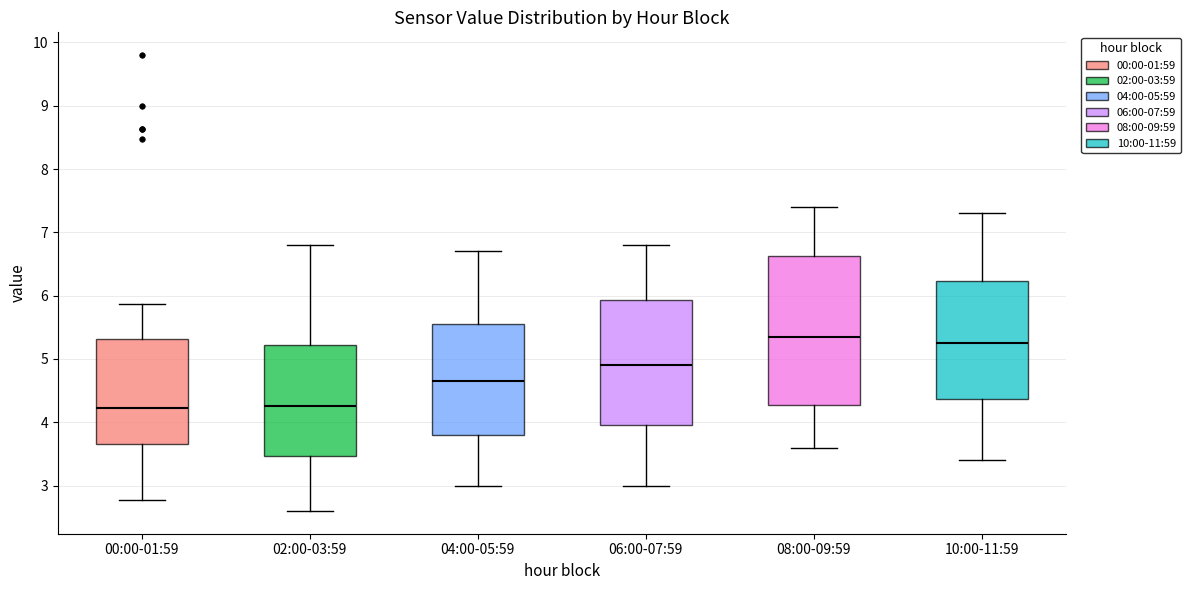

Where is the lower edge of the box for 08:00-09:59 on the y-axis? The values are not printed on the chart, so give them approximately, as read against the axis.

4.3